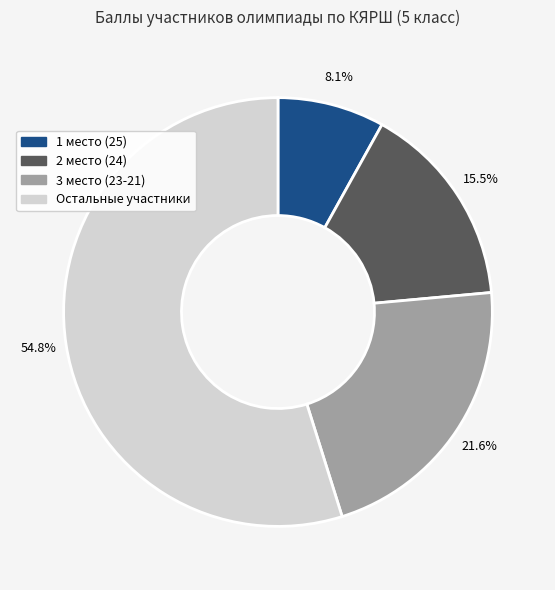

Is there any slice that represents more than half of the pie?

Yes